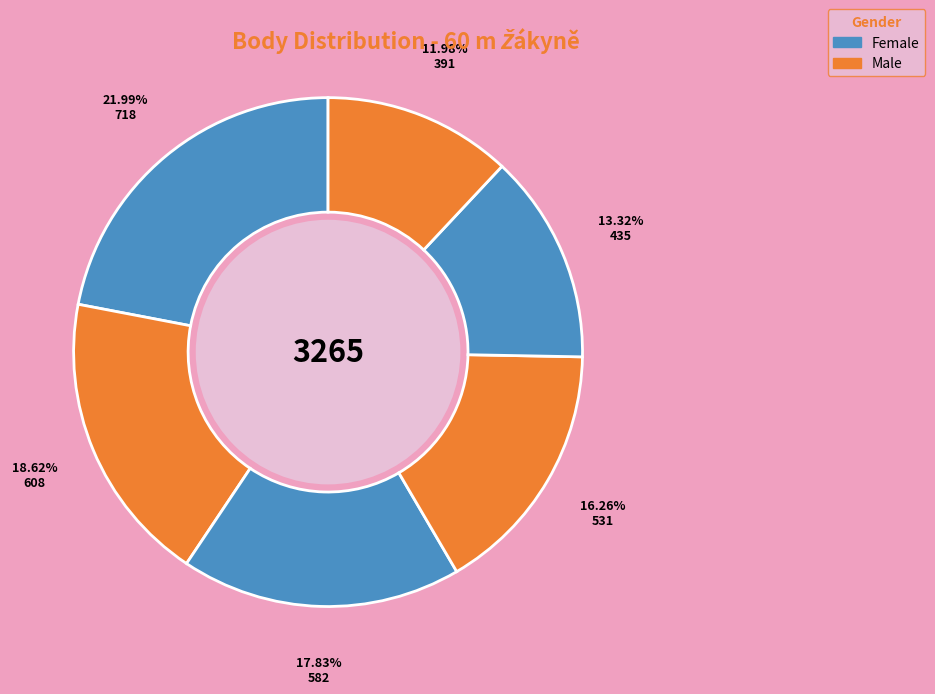

How many slices are in this pie chart?

6